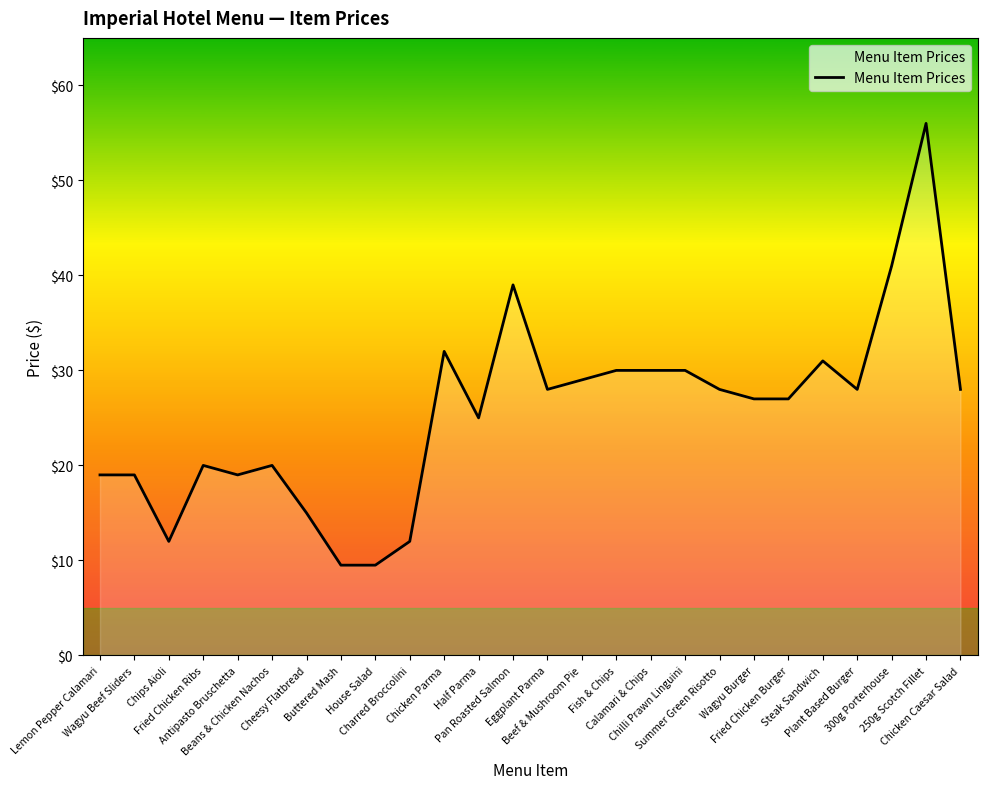

What is the maximum value shown in the chart?

56.0